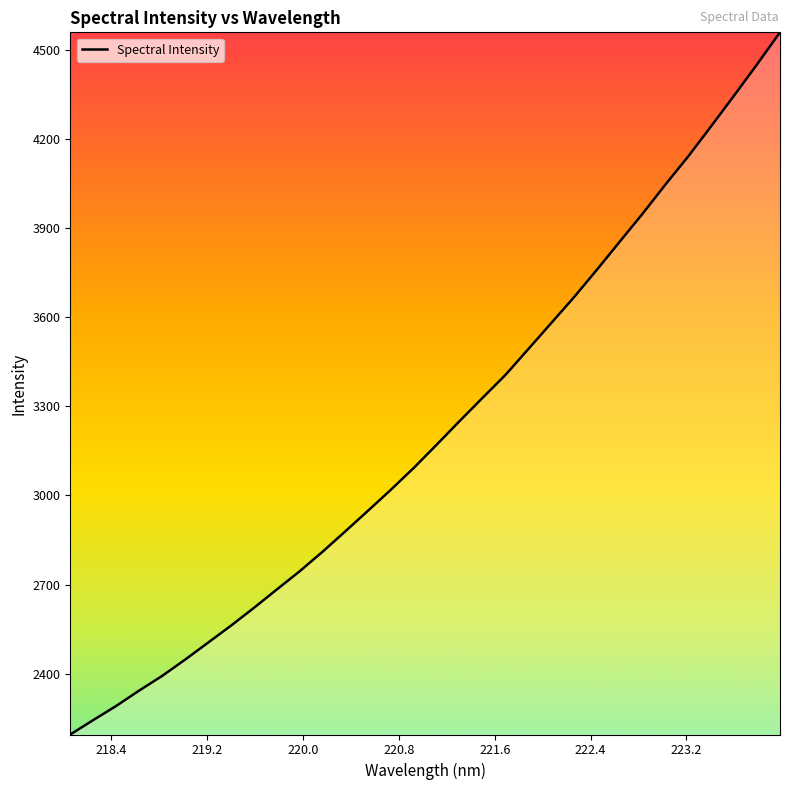

What is the smallest value displayed?

2195.5